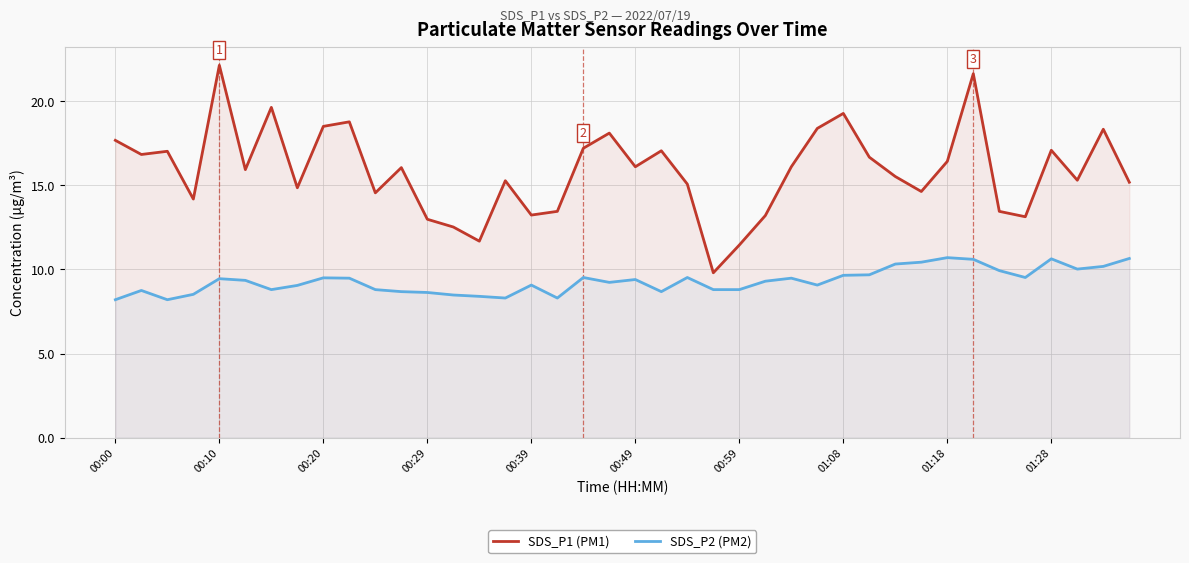

Rank the series at 31 from highest to lowest value.

SDS_P1 (PM1), SDS_P2 (PM2)